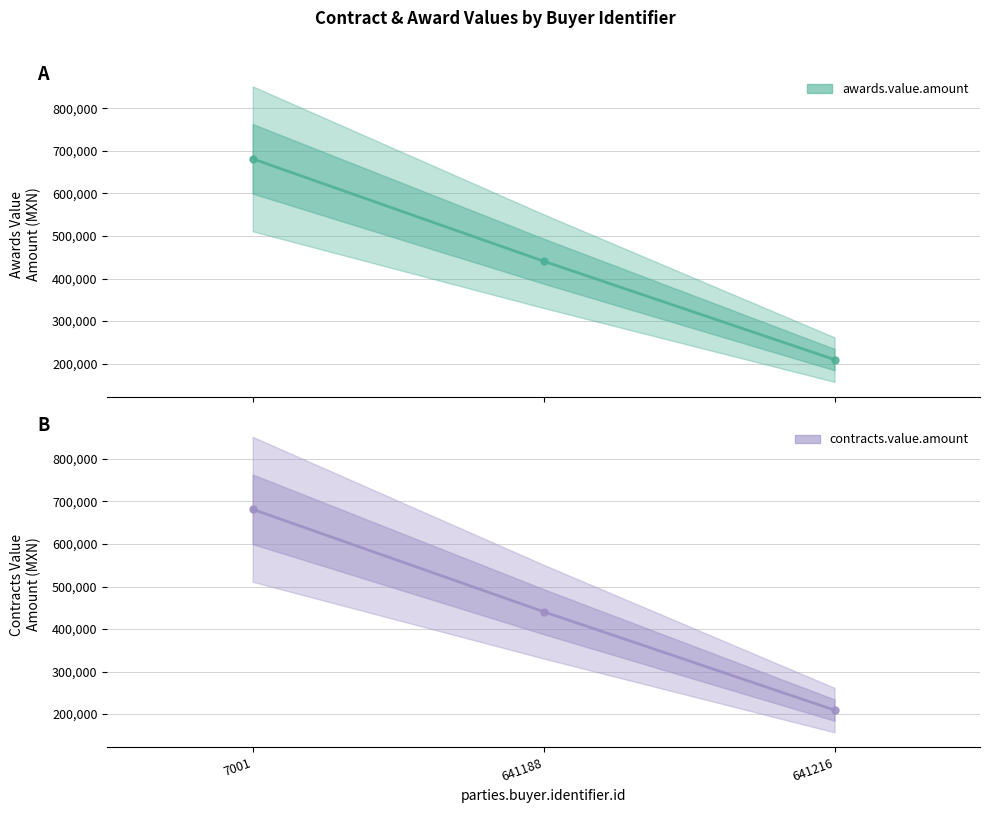

Reading right to left, extract all data points from this chart.

awards.value.amount: 209368.9	440812.8	681481.3
contracts.value.amount: 209368.9	440812.8	681481.3